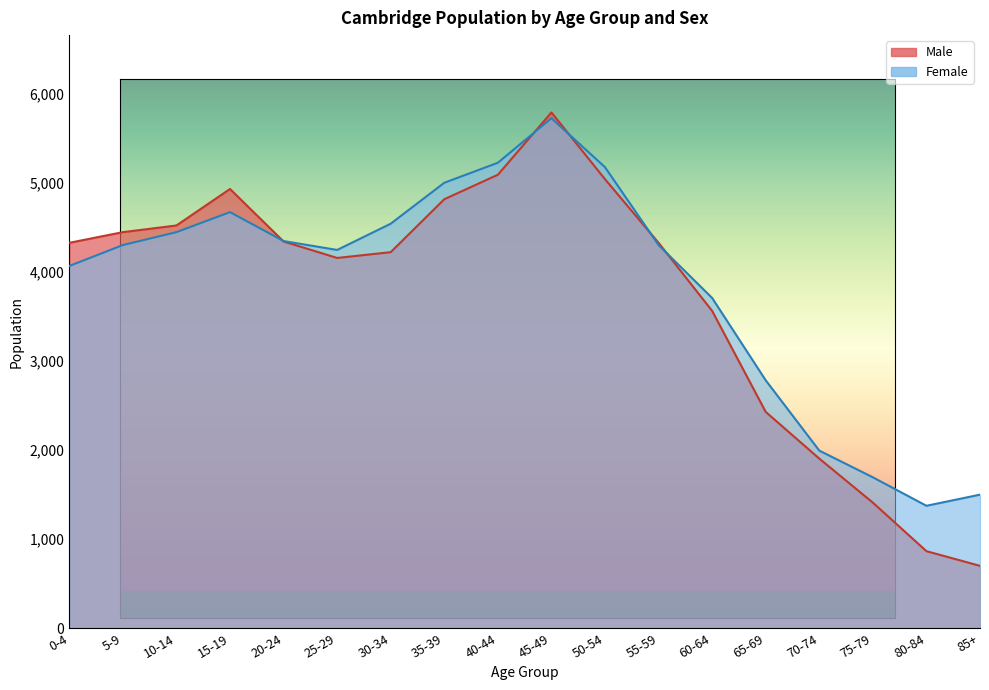

At which label does Female first exceed 4305?

10-14